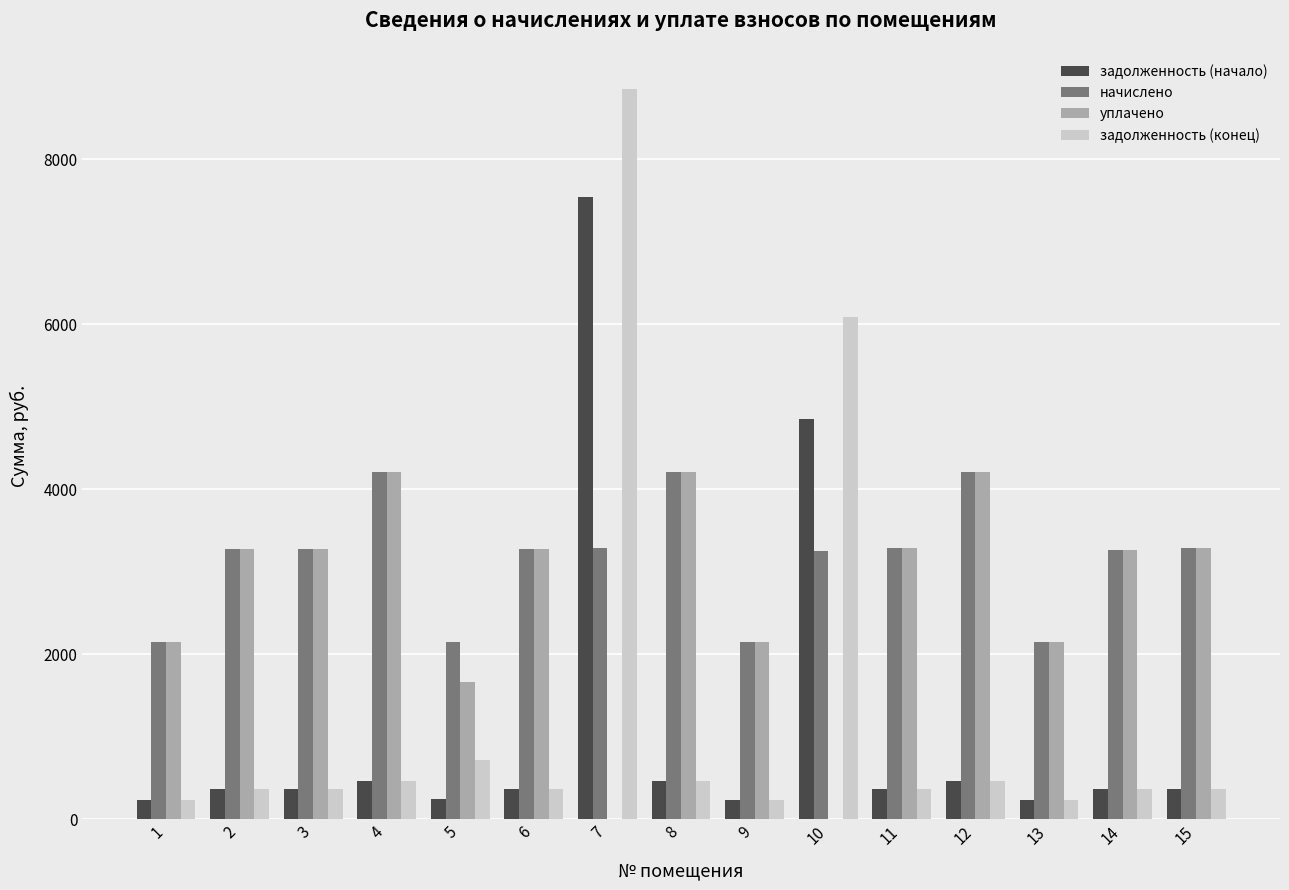

The value of начислено at 13 is 2148.7. True or false?

True